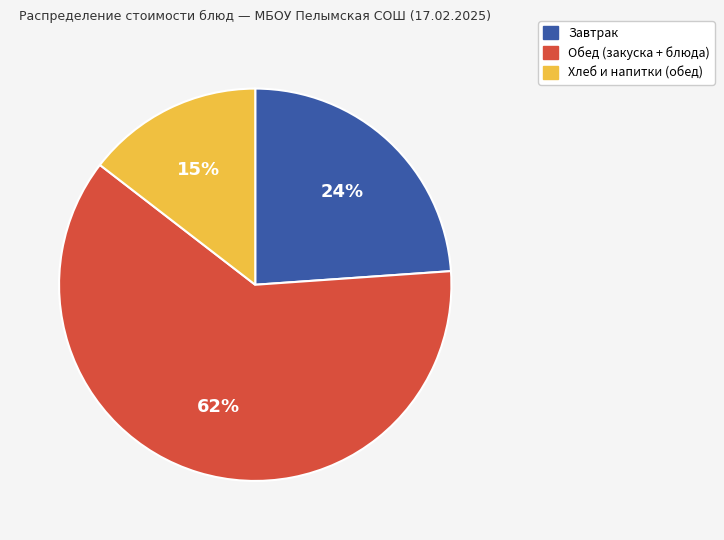

To the nearest percent, what is the average slice percentage?

33%